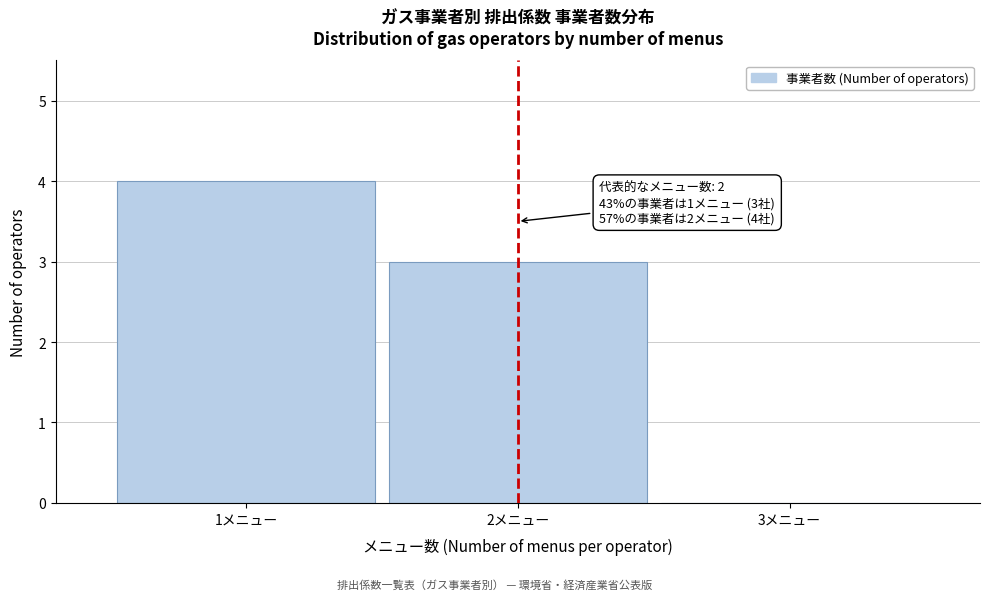

Over which range of the x-axis is the bar tallest?

0.5 to 1.5